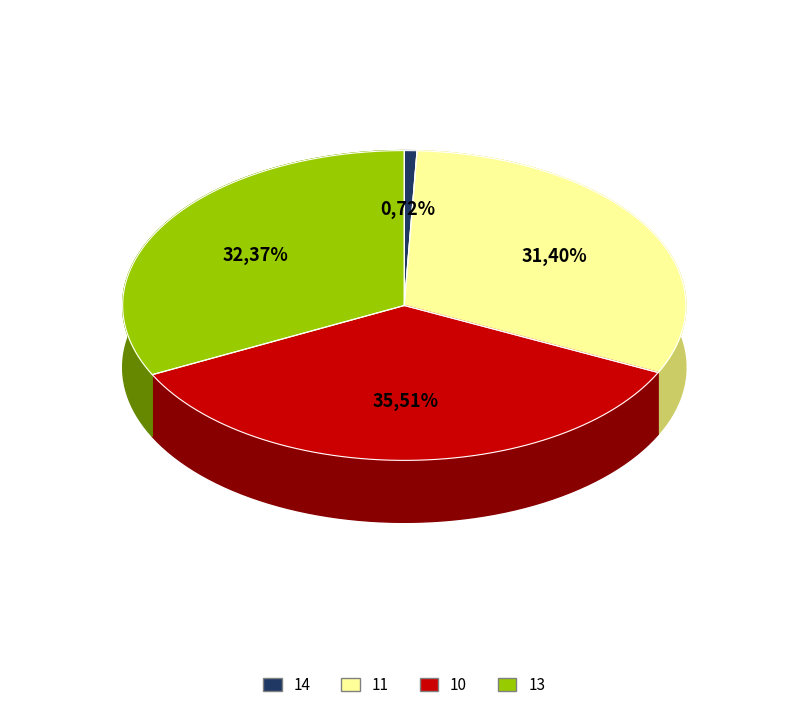

How many slices are in this pie chart?

4